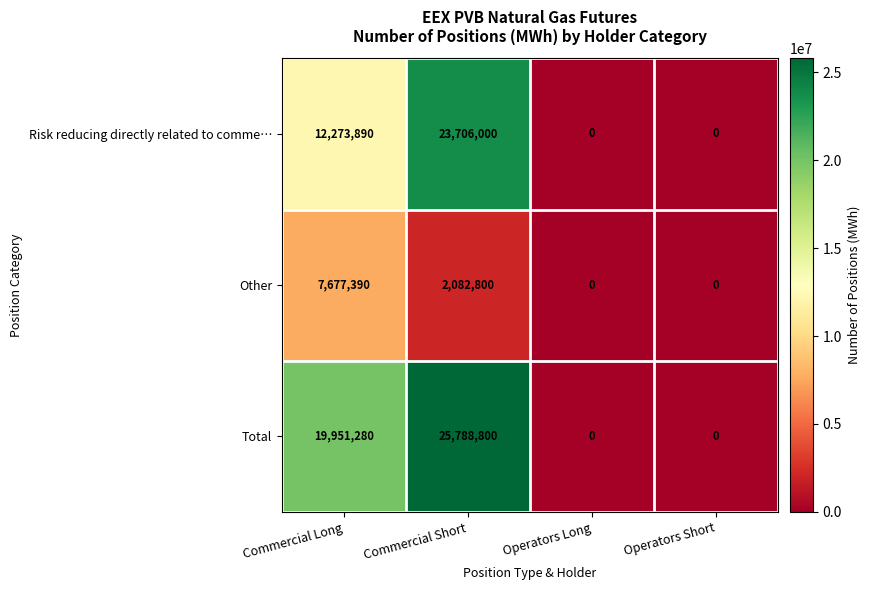

Reading left to right, list all the values displayed in this chart.

Risk reducing directly related to comme…: 12273890	23706000	0	0
Other: 7677390	2082800	0	0
Total: 19951280	25788800	0	0